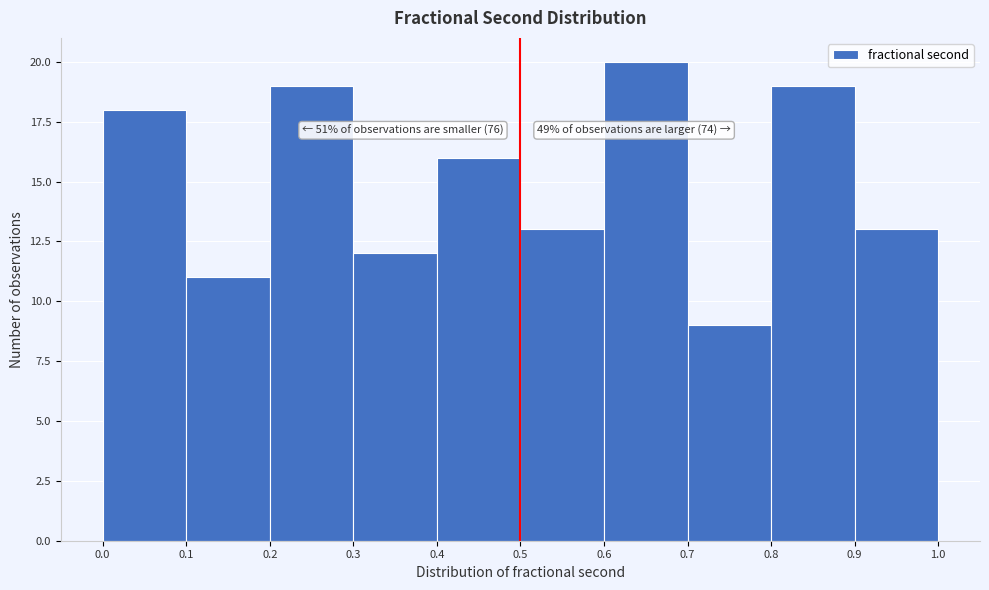

Which range on the x-axis has the tallest bar?

0.6 to 0.7